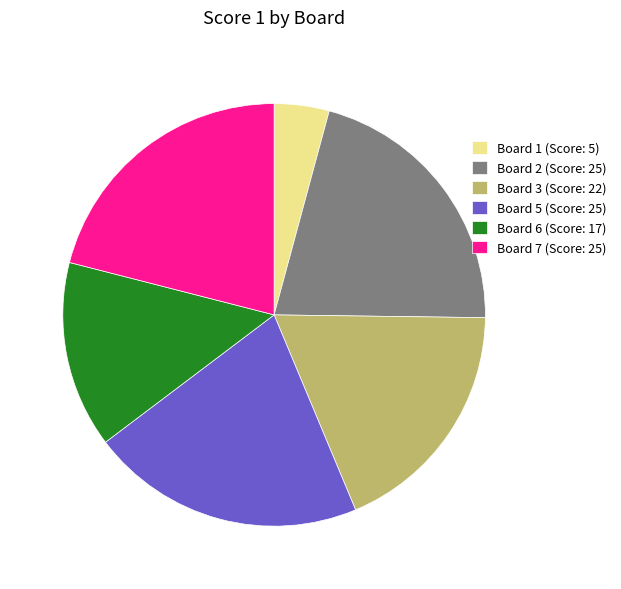

How many segments does this pie chart have?

6